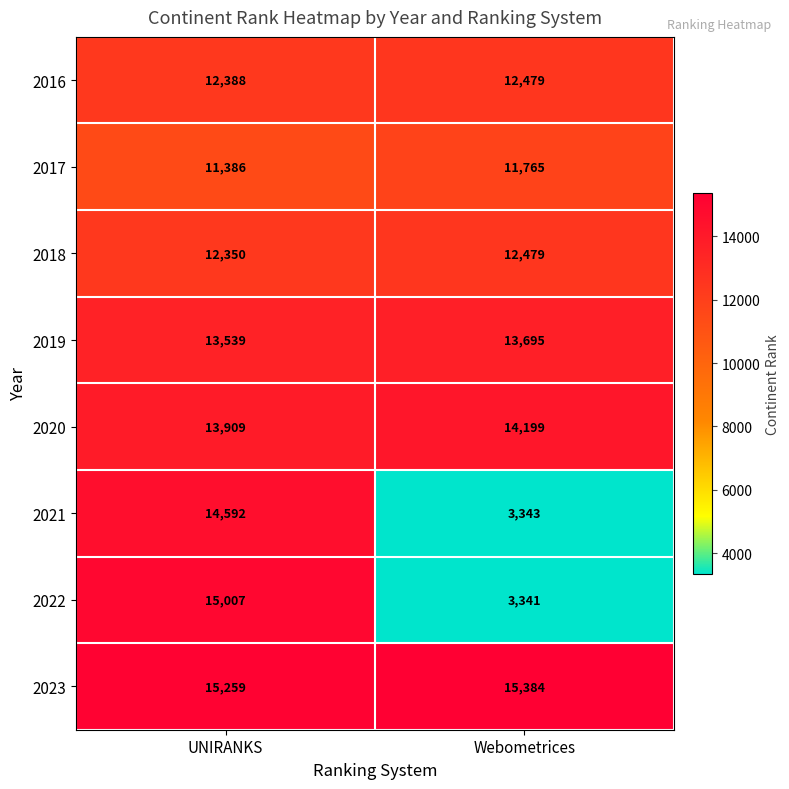

The 2020 series shows 20544 at UNIRANKS. True or false?

False